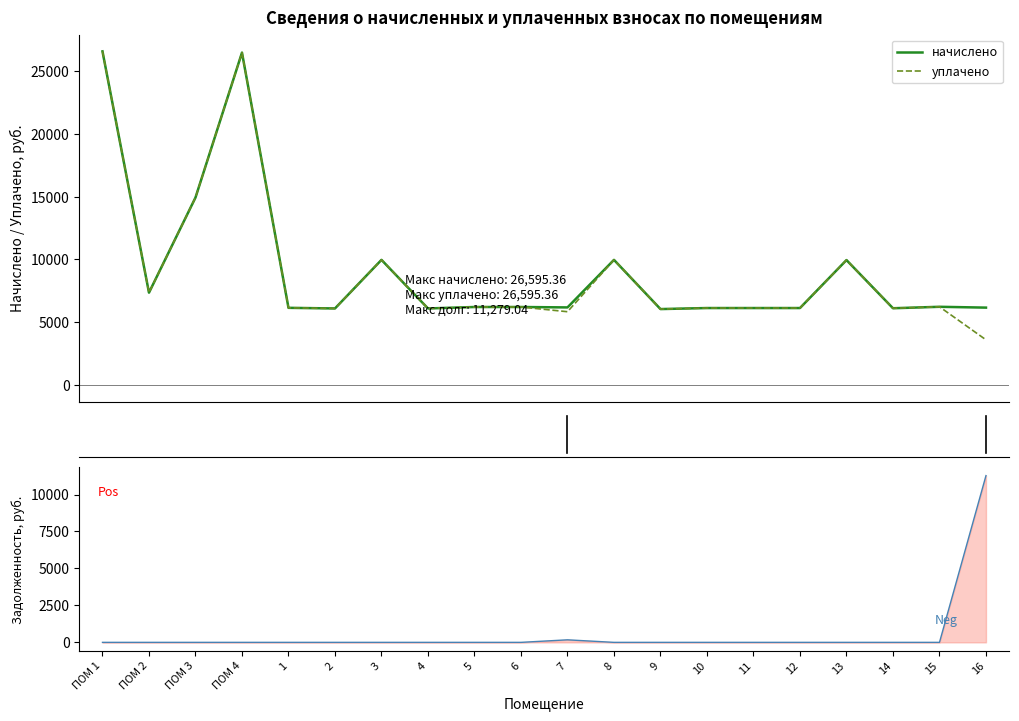

True or false: уплачено has a value of 7352.6 at ПОМ 2.

True